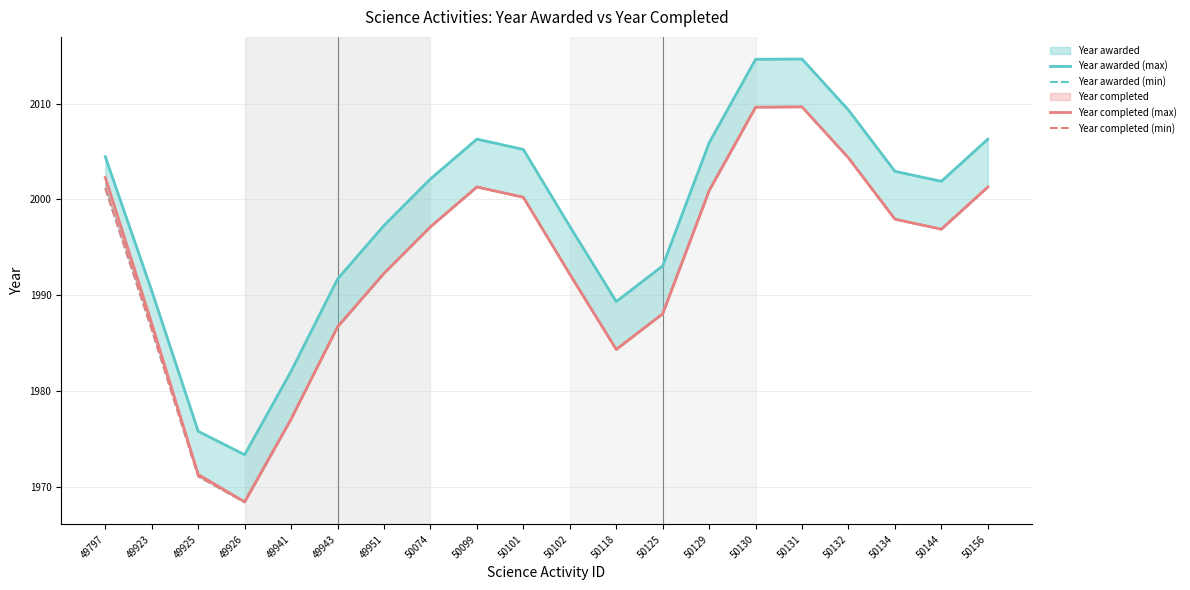

How many data points in Year awarded (min) are above 1997?

10